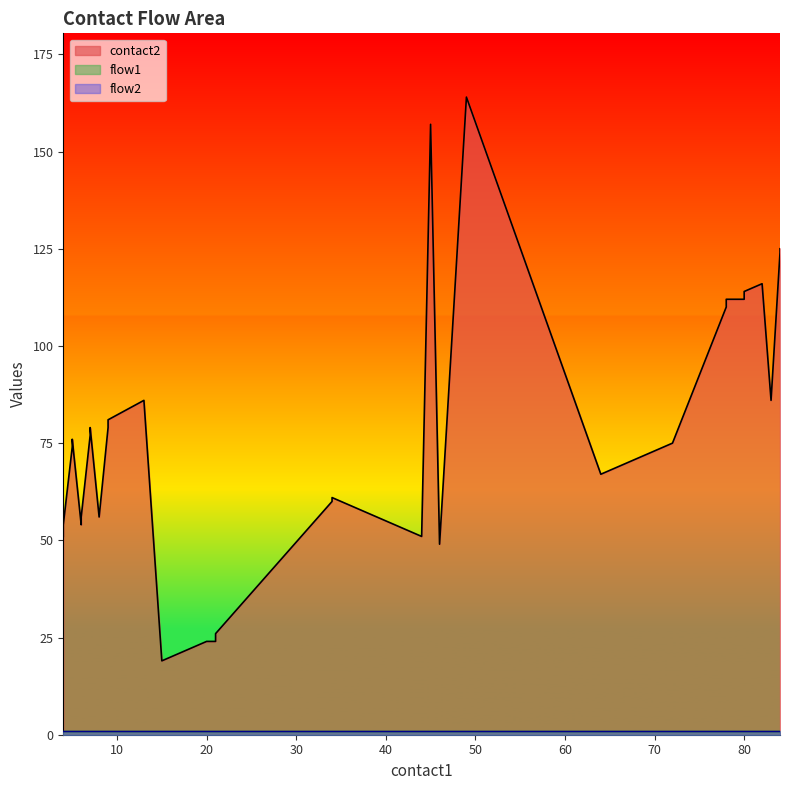

True or false: flow1 and flow2 intersect in this chart.

False